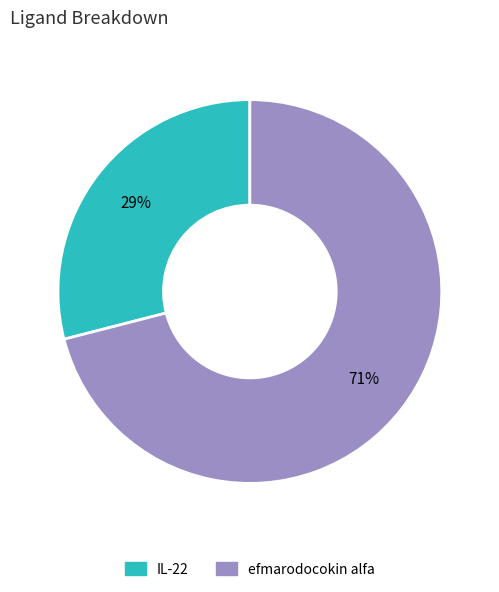

Does IL-22 represent more than half of the total?

No